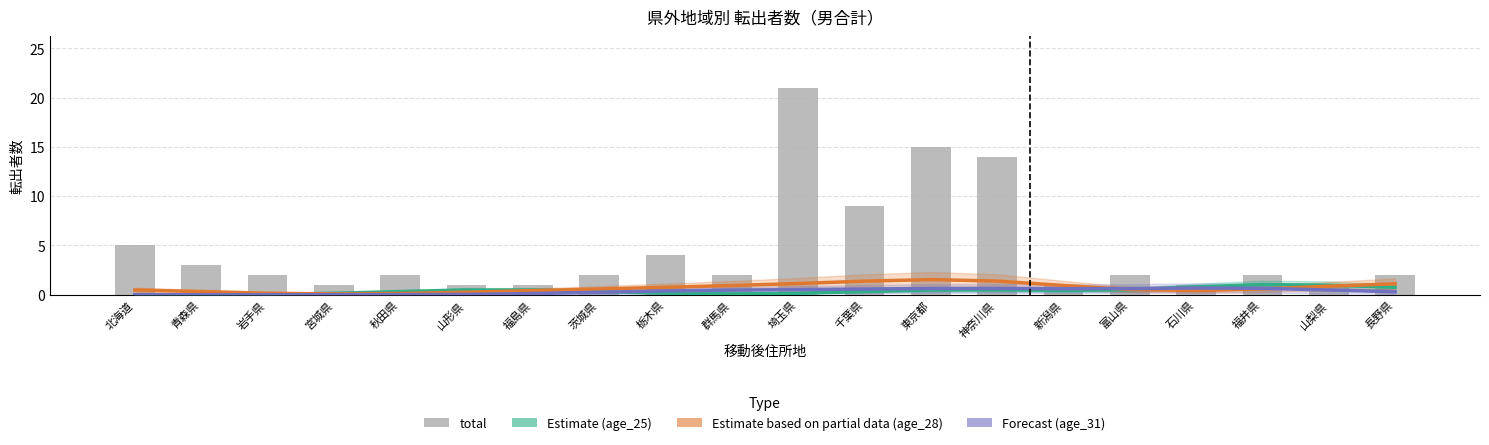

At which label is age_25 (Estimate) closest to 0?

北海道